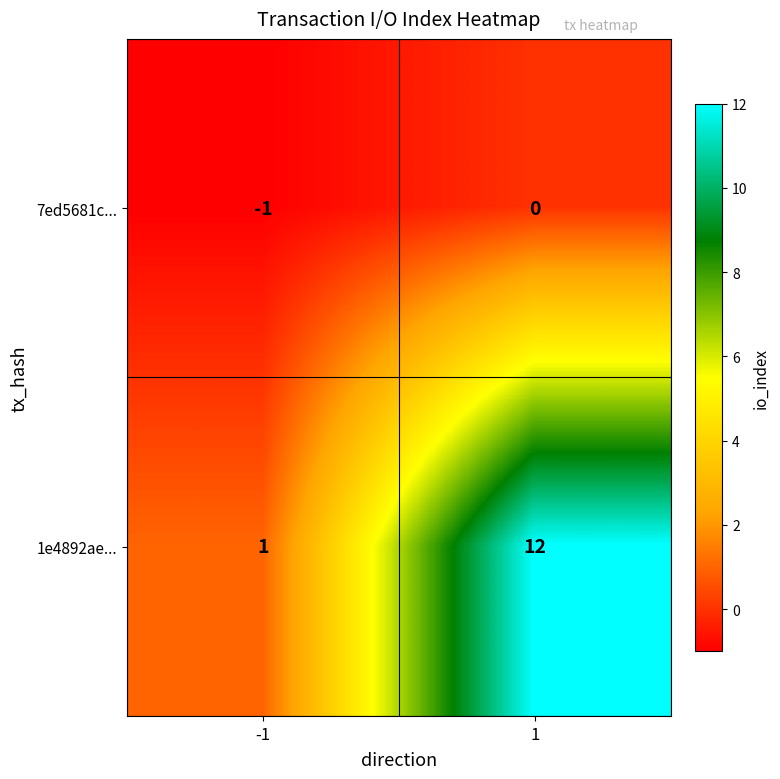

What is the difference between the highest and lowest values at 1?

12